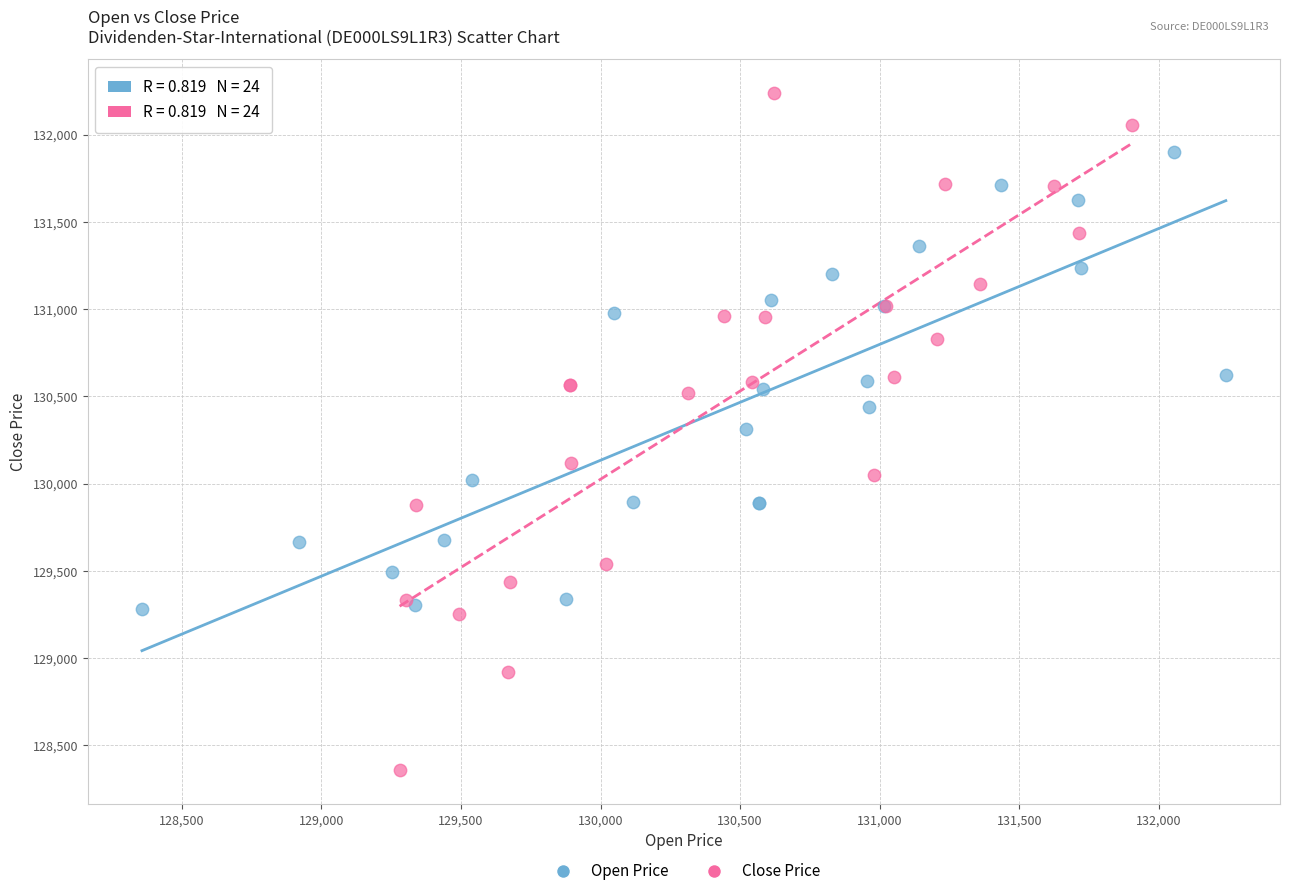

Which series has the largest Y range (max minus min)?

Close Price